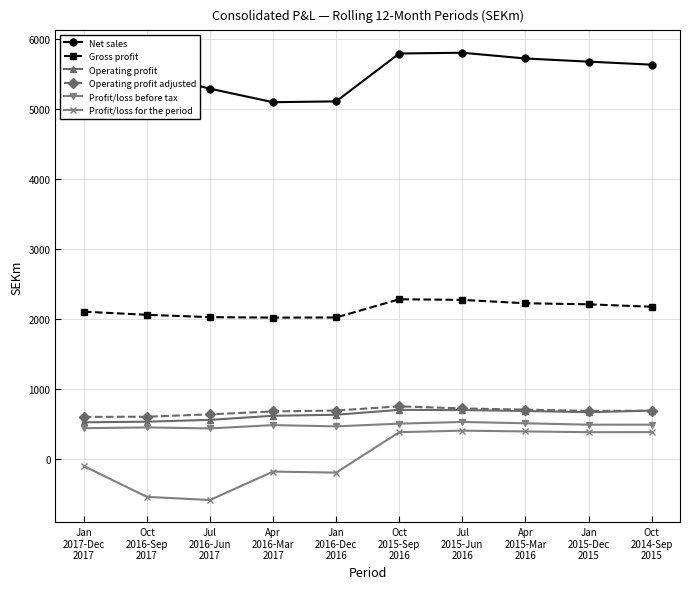

True or false: Gross profit and Net sales cross at least once.

False